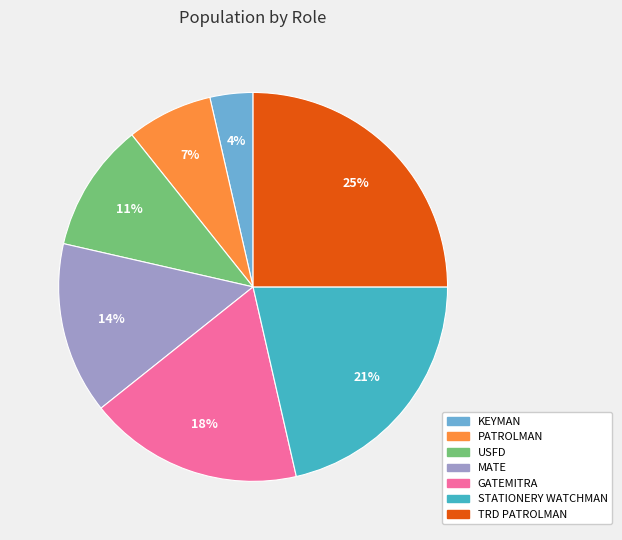

How many segments does this pie chart have?

7